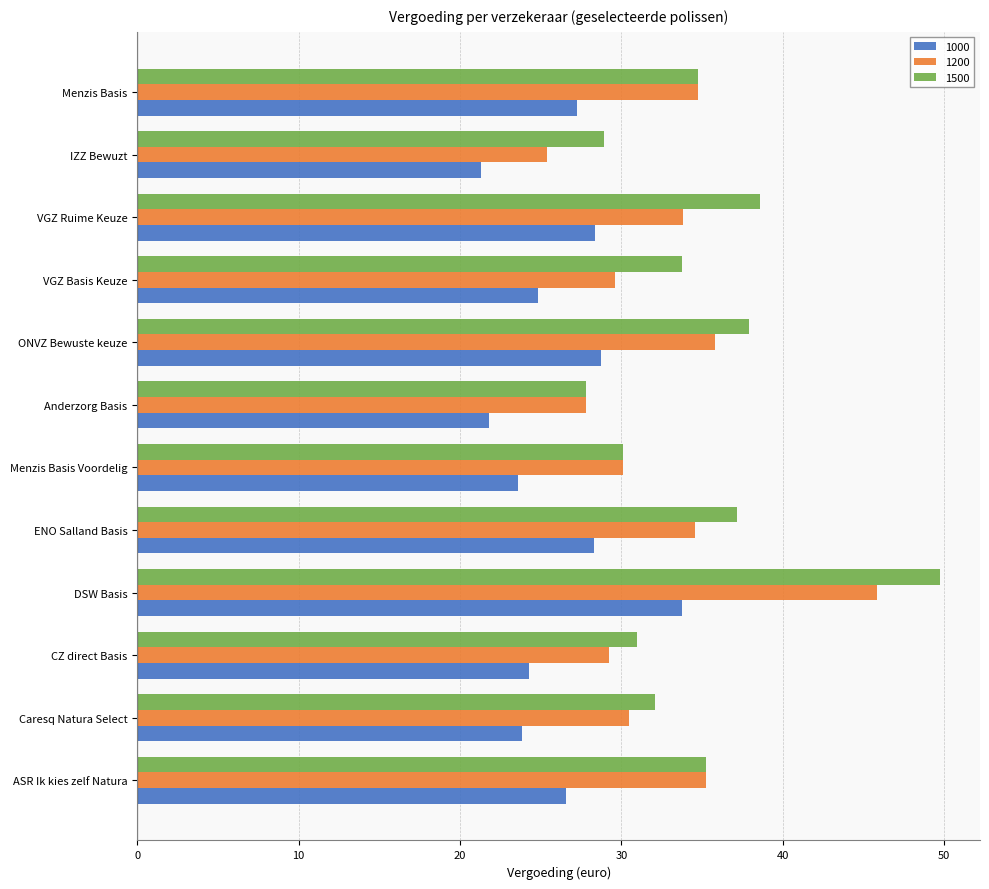

What is the minimum value for 1000?

21.3